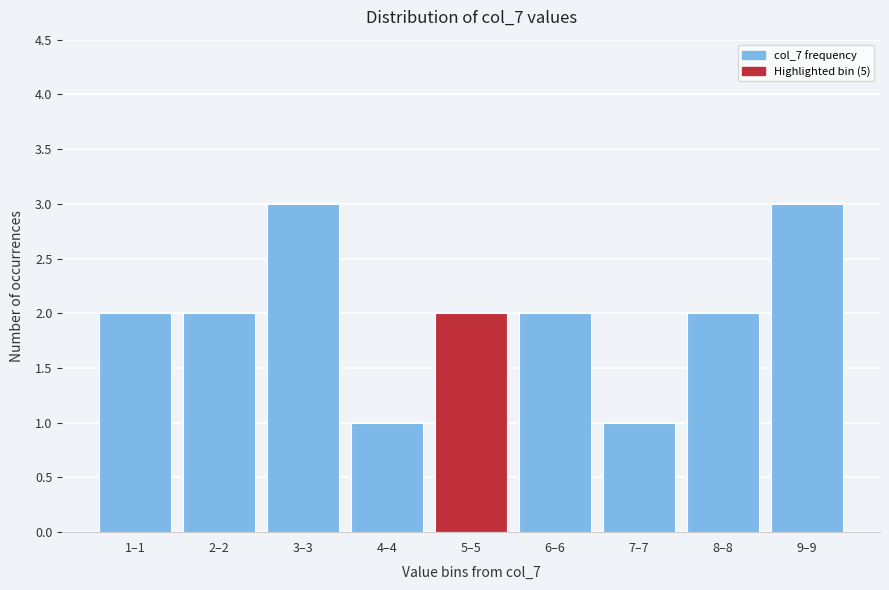

Reading left to right, extract all data points from this chart.

1–1=2	2–2=2	3–3=3	4–4=1	5–5=2	6–6=2	7–7=1	8–8=2	9–9=3